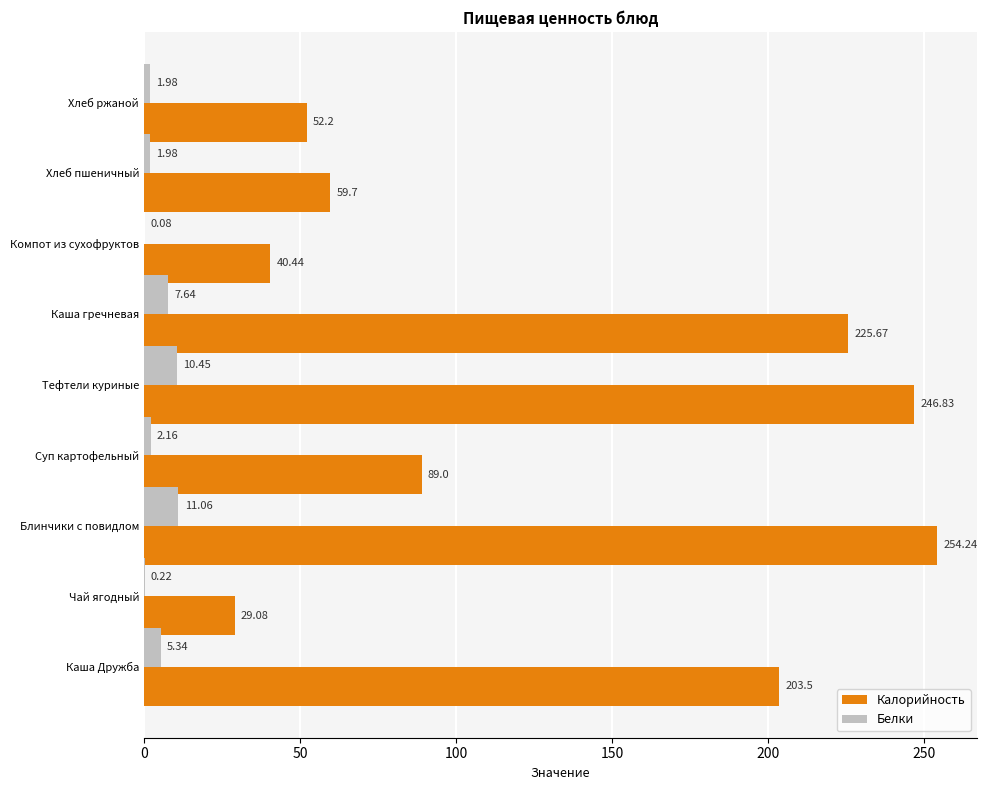

Which series changed the most between Тефтели куриные and Хлеб ржаной?

Калорийность